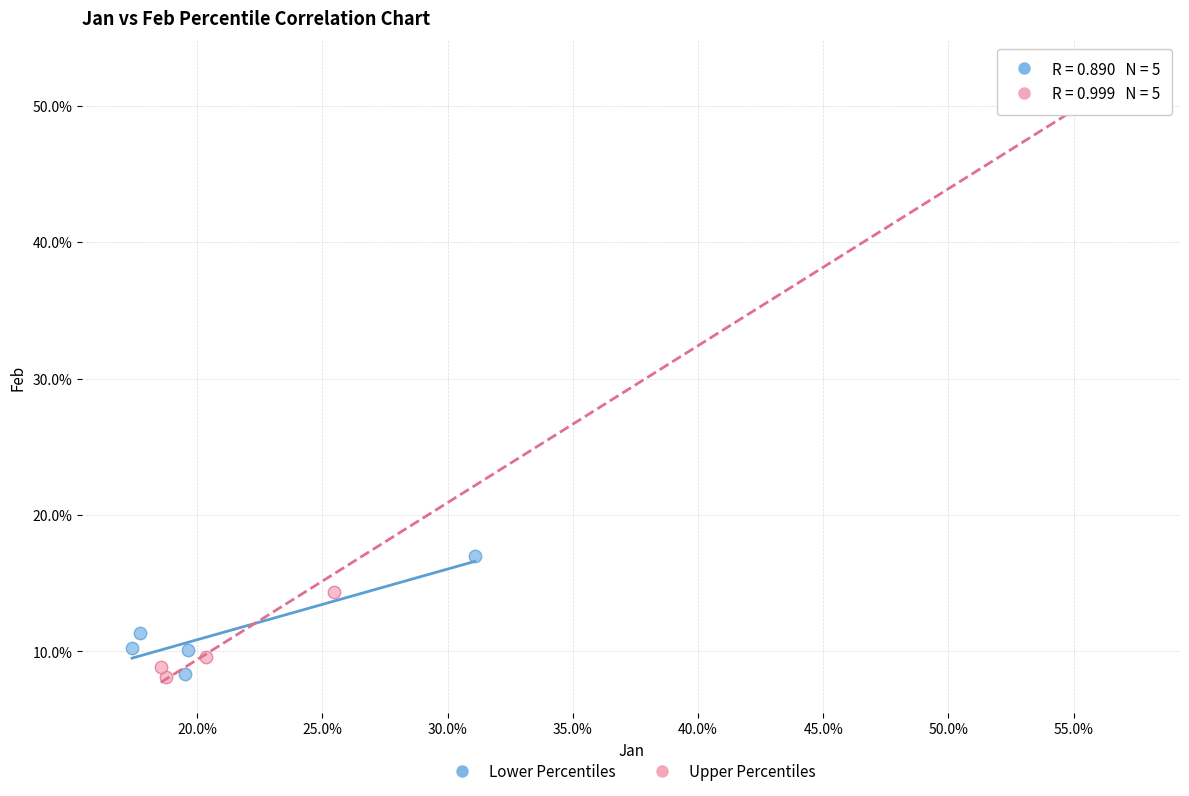

Which series contains the highest Y value?

Upper Percentiles